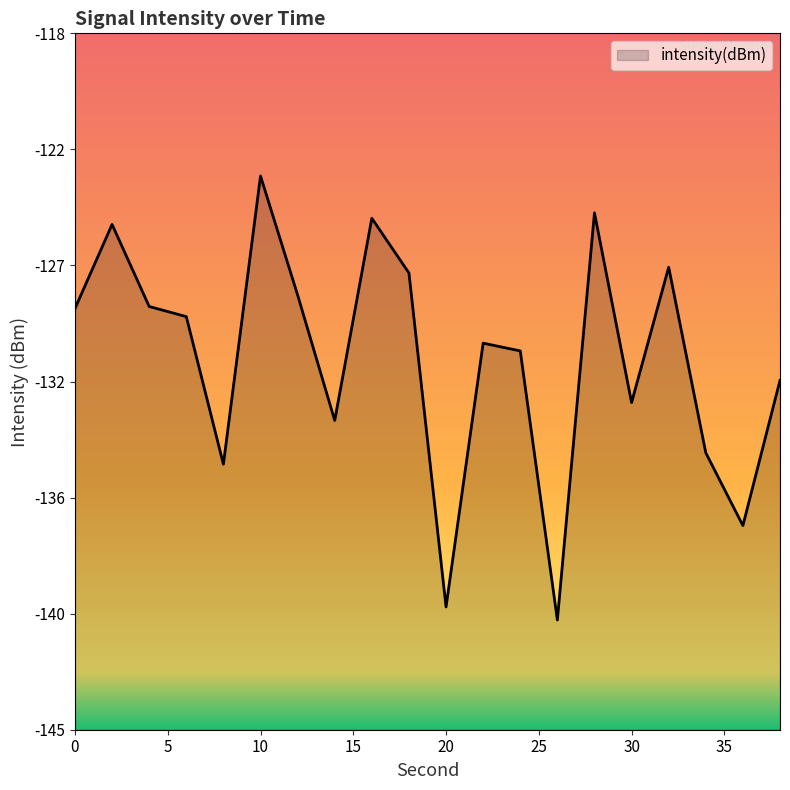

Count the number of values greater than -128.

6